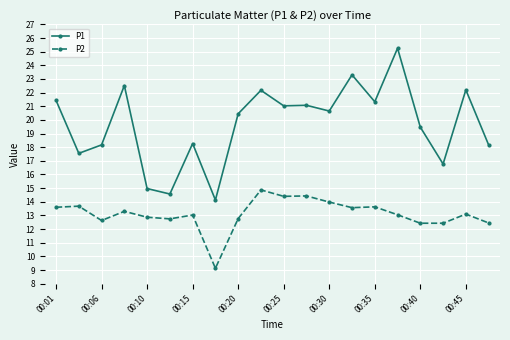

True or false: P1 and P2 intersect in this chart.

False